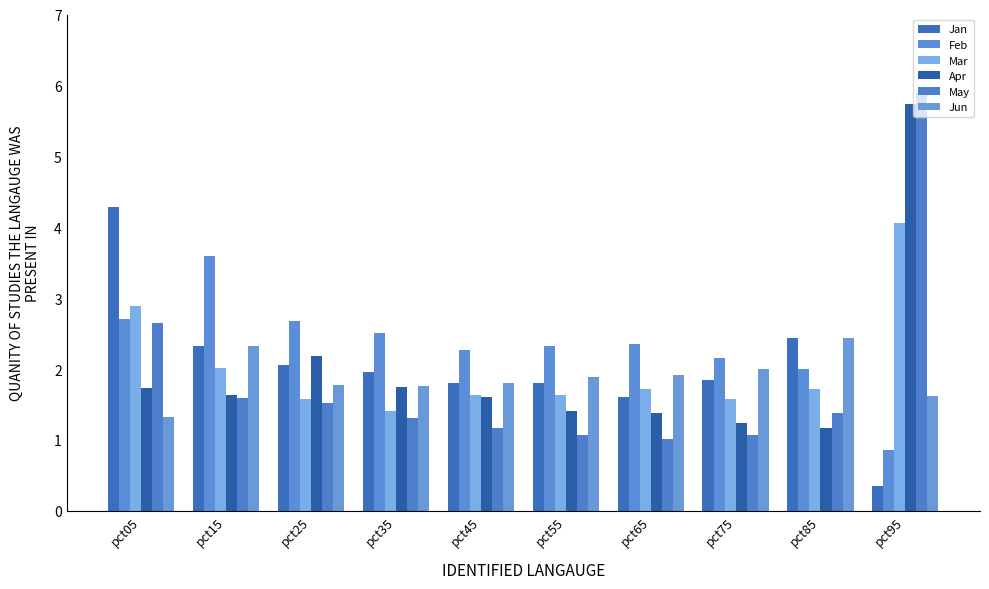

The value of Jun at pct05 is 1.3. True or false?

True